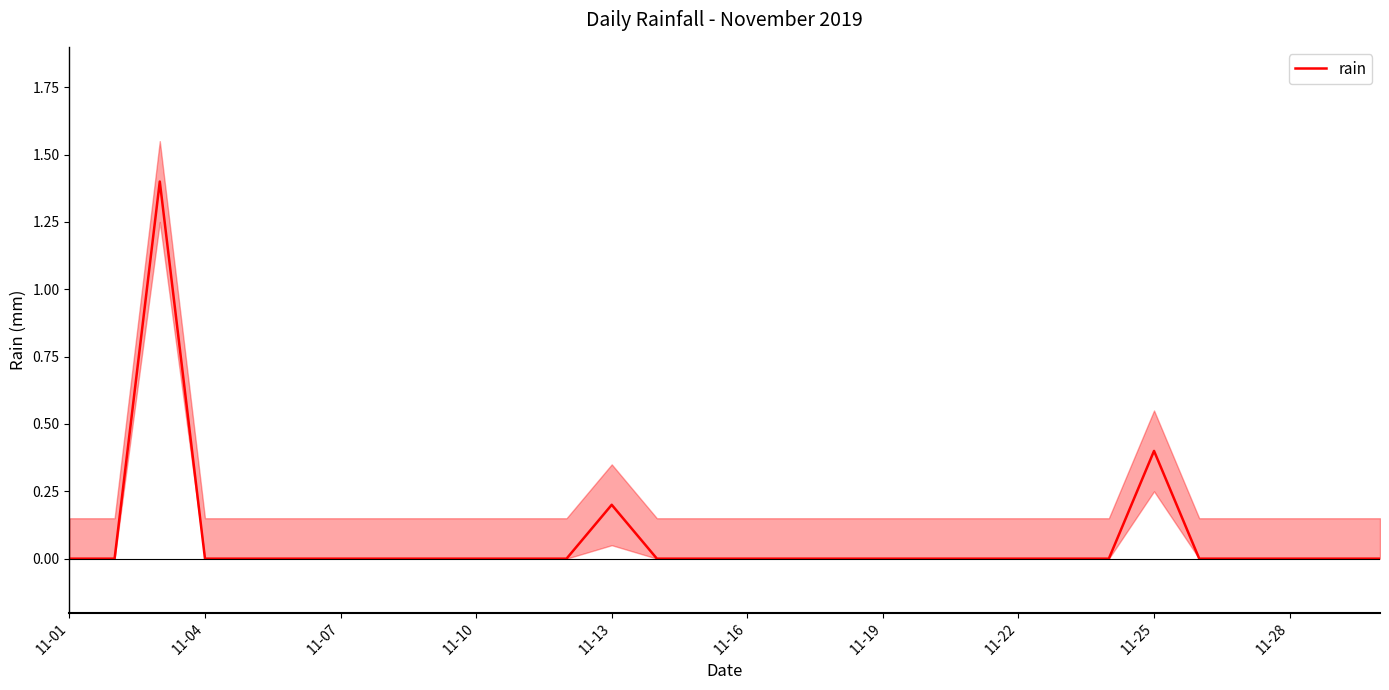

Does the chart have visible grid lines?

No